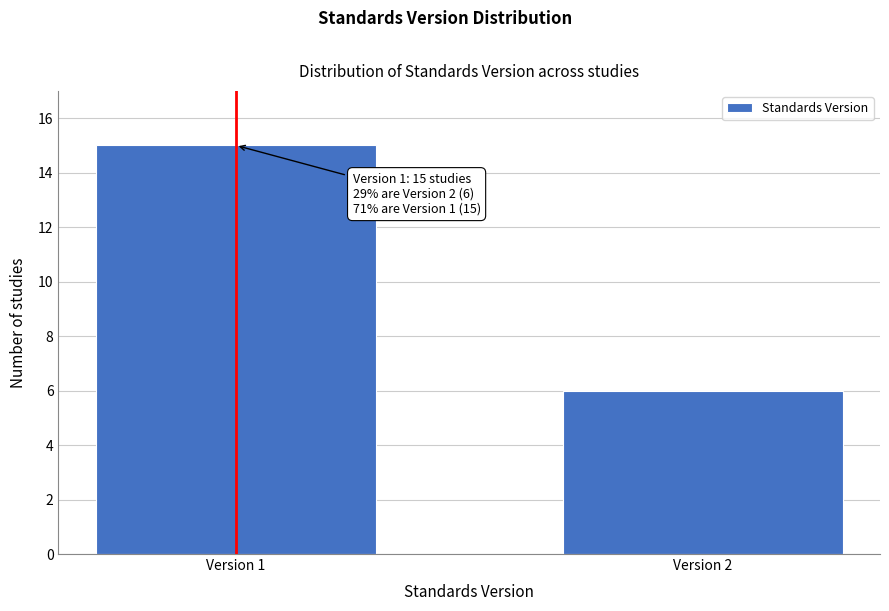

Reading left to right, transcribe all the data shown in this chart.

15	6